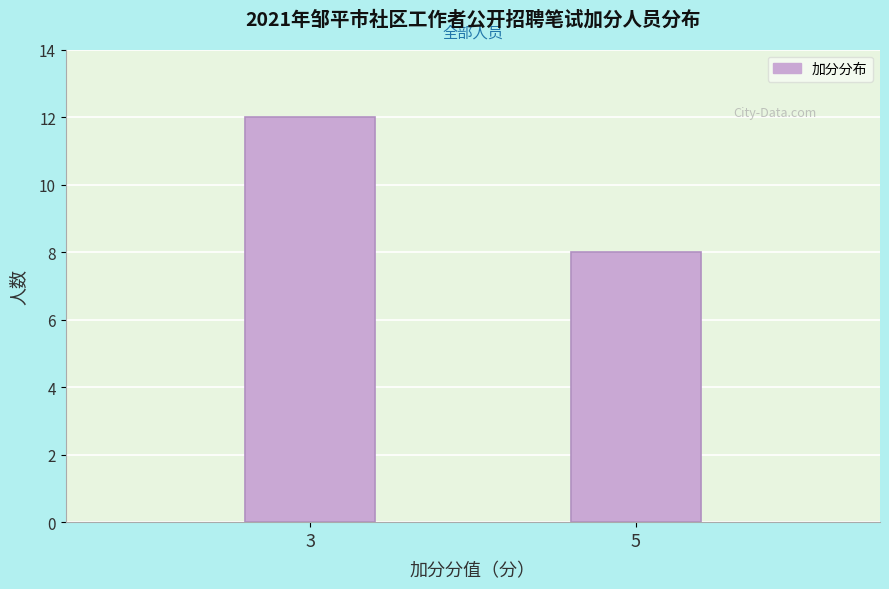

Reading left to right, list all the values displayed in this chart.

12	8